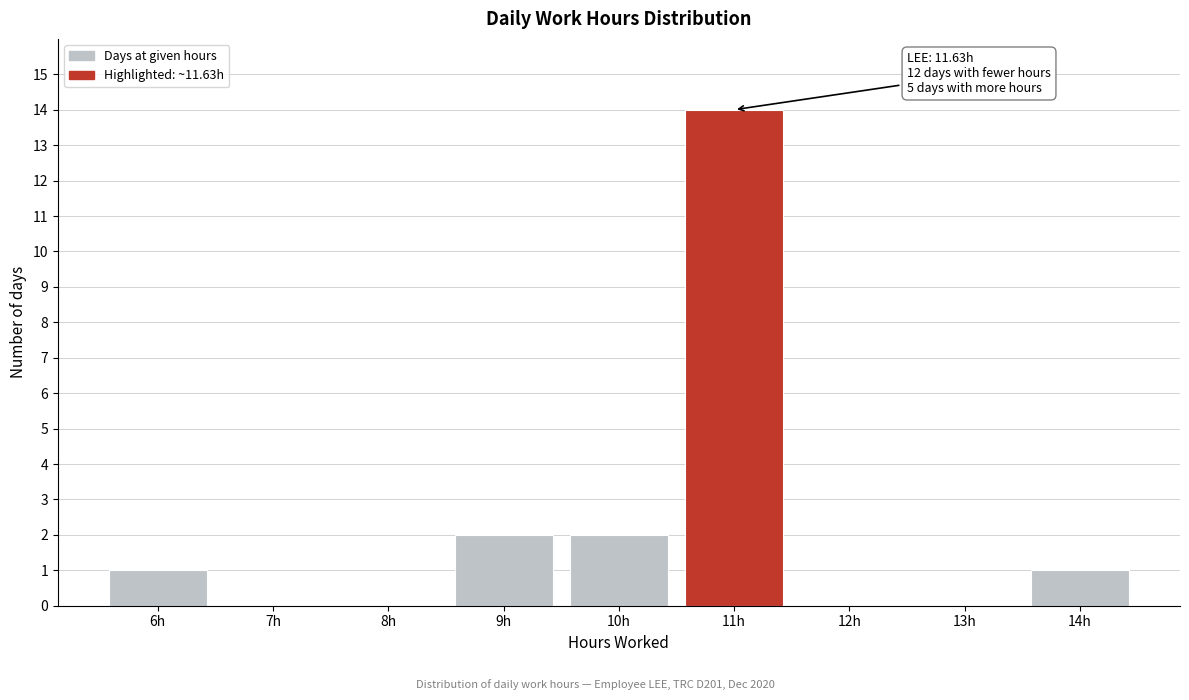

Reading left to right, what are all the values shown in this chart?

6h=1	7h=0	8h=0	9h=2	10h=2	11h=14	12h=0	13h=0	14h=1